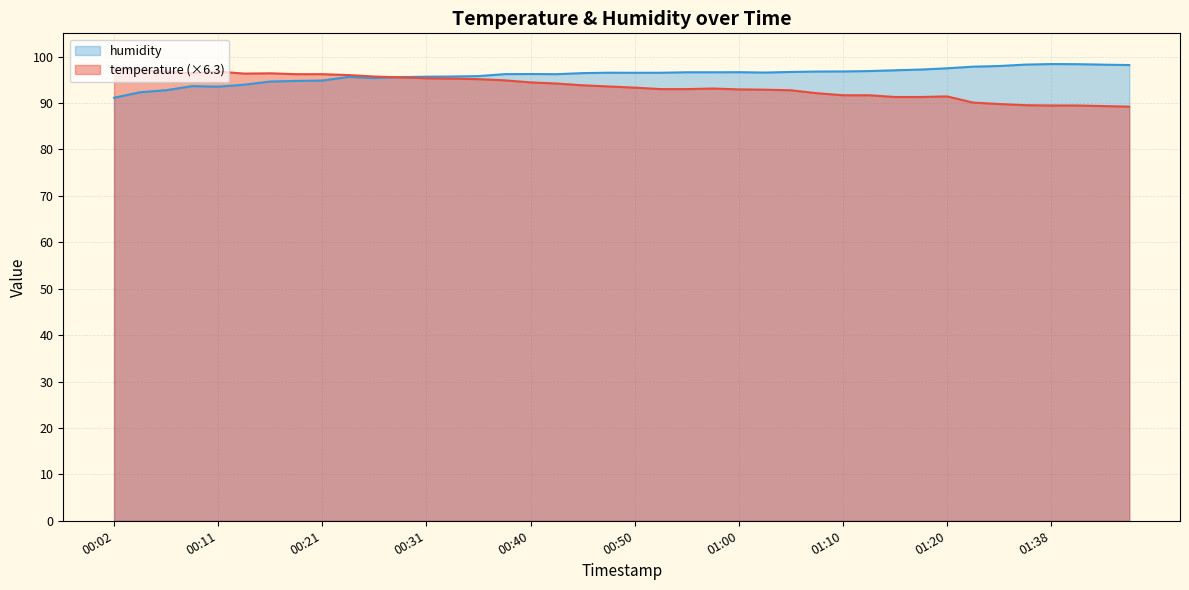

List the series in order of their peak value, lowest first.

temperature (×6.3), humidity